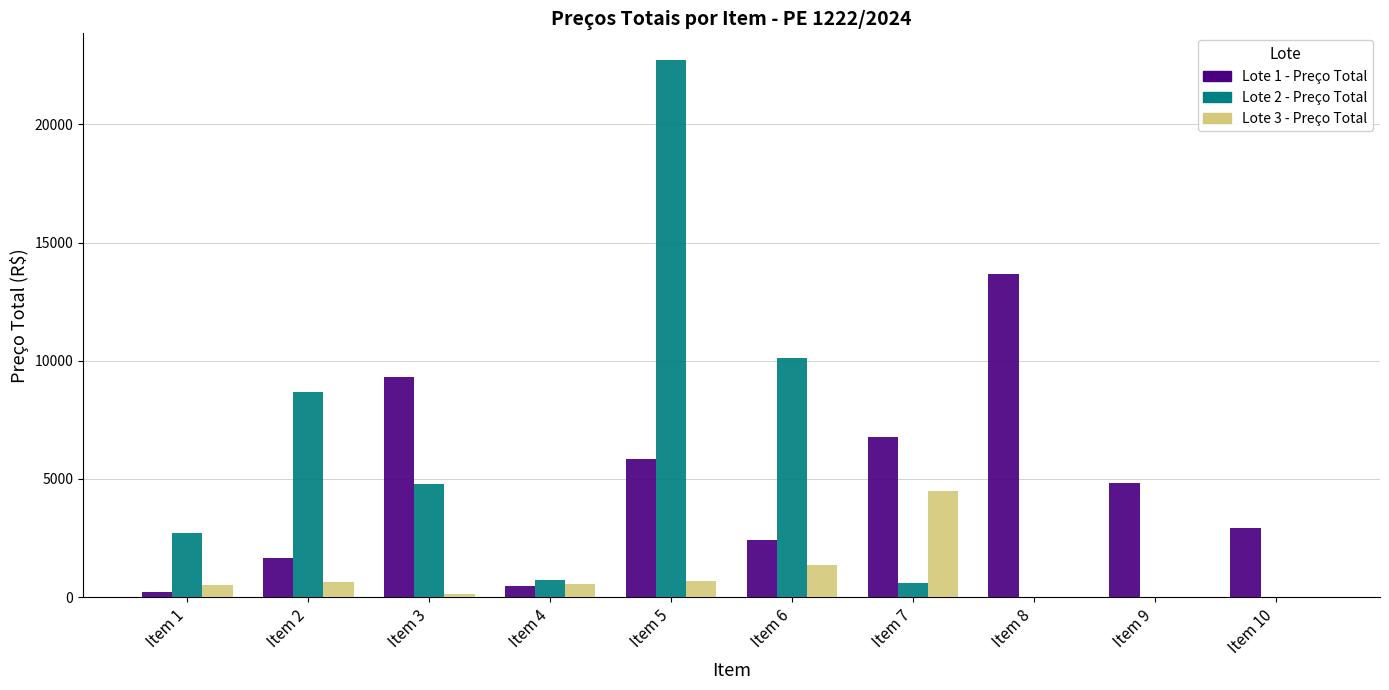

What is the average value of the Lote 2 - Preço Total series?

5033.3